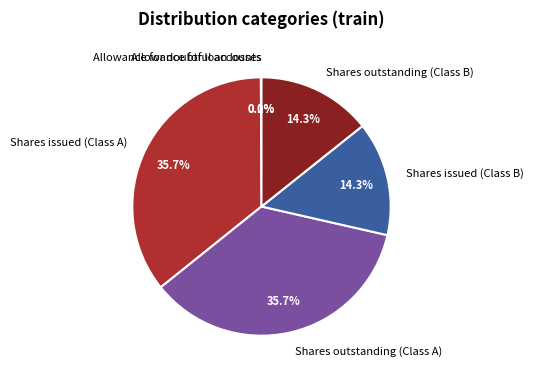

Does any single category account for the majority?

No